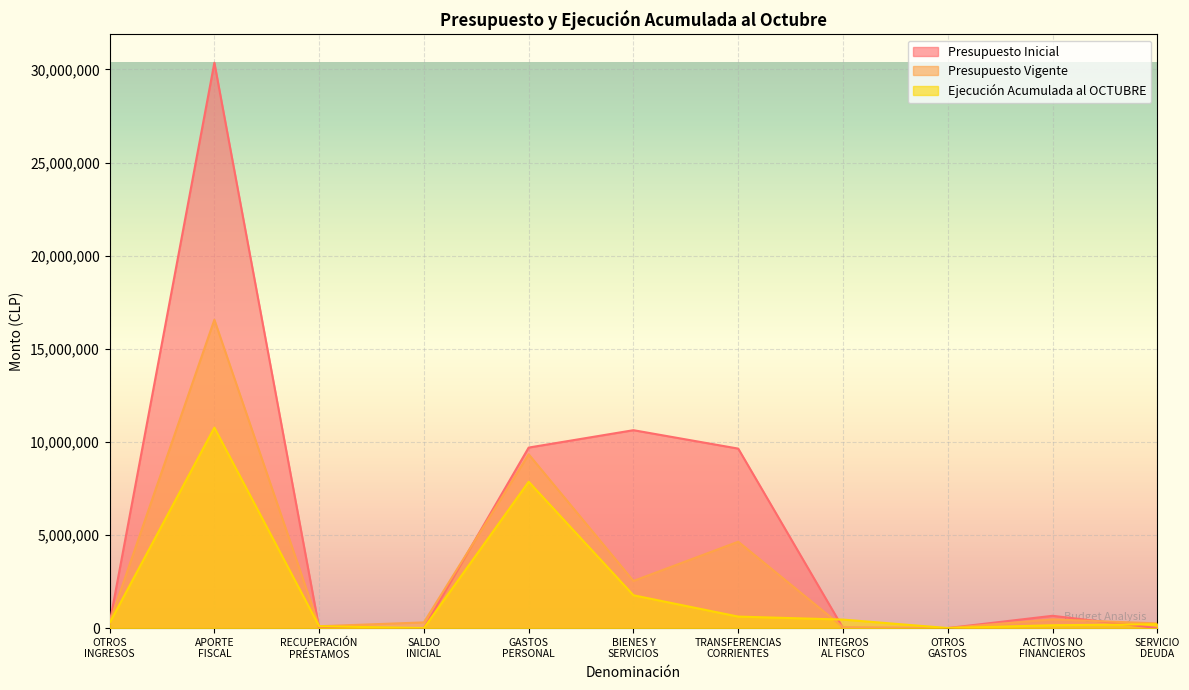

What is the value of the Ejecución Acumulada al OCTUBRE point at the 11th from the left?

205657